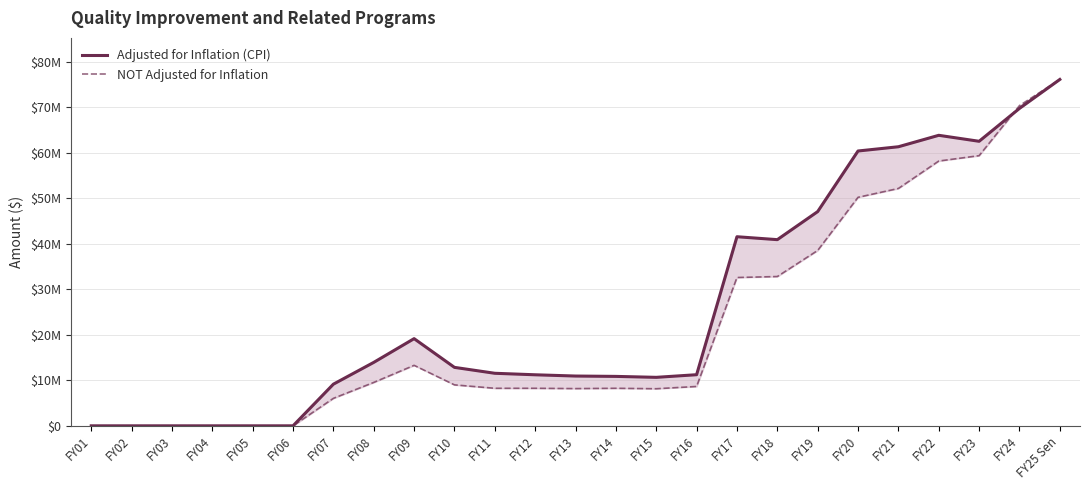

What is the difference between the Adjusted for Inflation (CPI) values at FY01 and FY15?

10654543